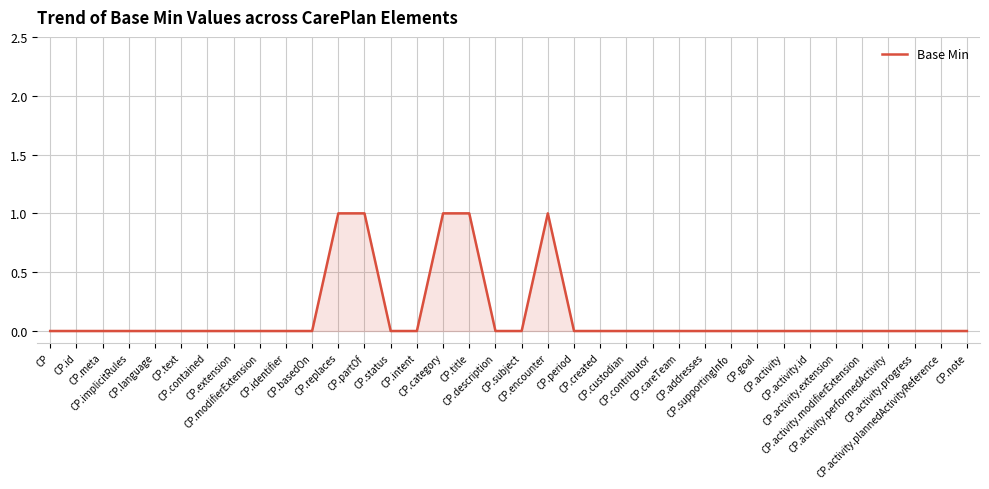

How many lines are shown in the chart?

1